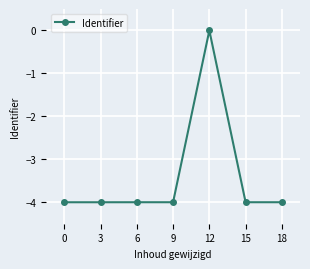

Reading left to right, list all the values displayed in this chart.

0=-4.0	3=-4.0	6=-4.0	9=-4.0	12=0.0	15=-4.0	18=-4.0